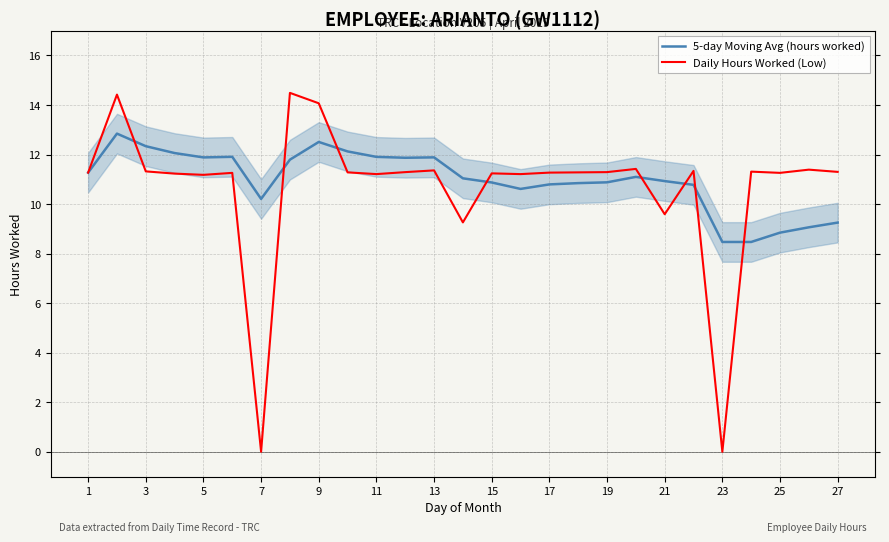

Which series has the largest range (max minus min)?

Daily Hours Worked (Low)